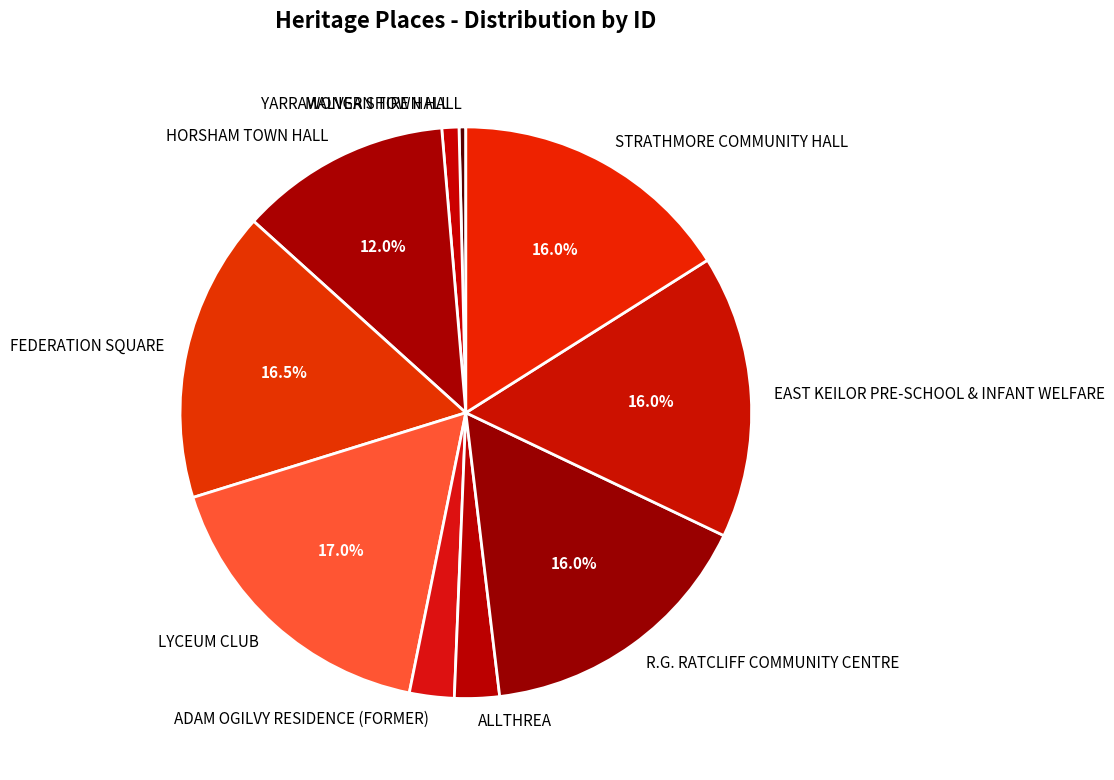

What portion of the pie excludes LYCEUM CLUB?

83.0%